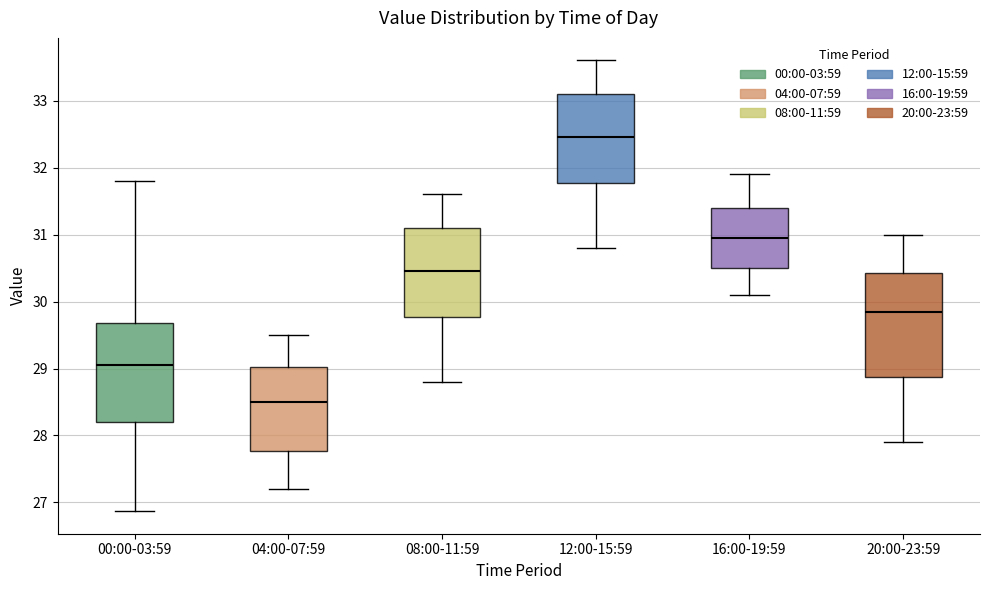

Which box's median line is the highest?

12:00-15:59